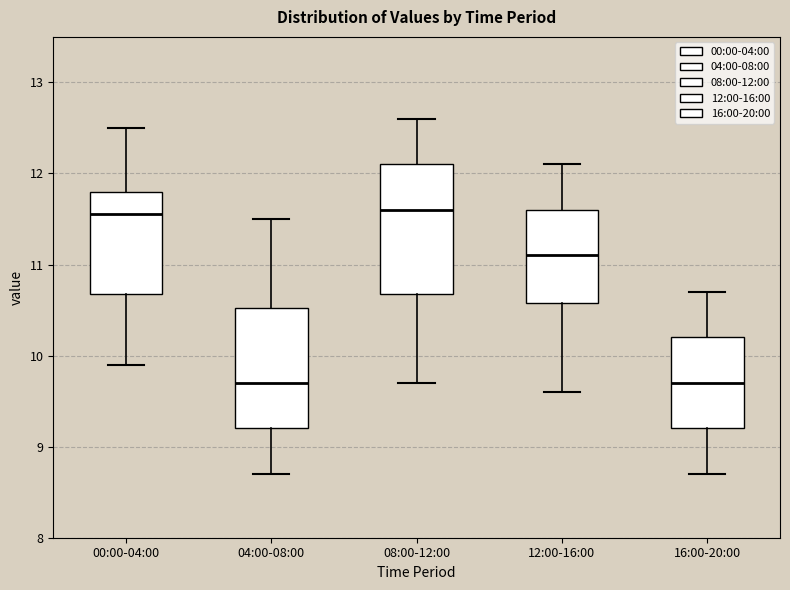

Where does the upper whisker of the box for 16:00-20:00 end on the y-axis? The values are not printed on the chart, so give them approximately, as read against the axis.

10.7